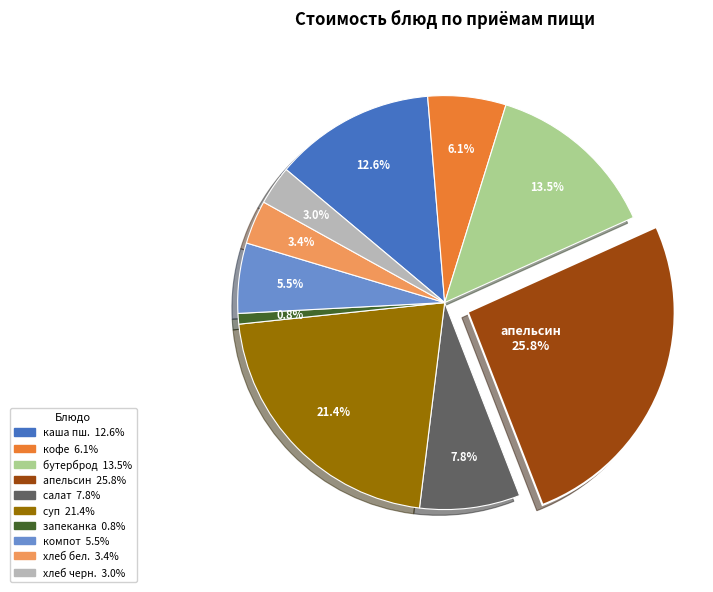

Does any single category account for the majority?

No